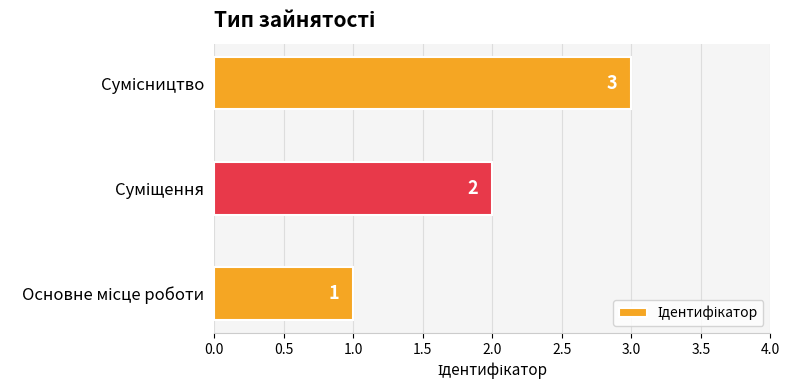

What is the sum of all values?

6